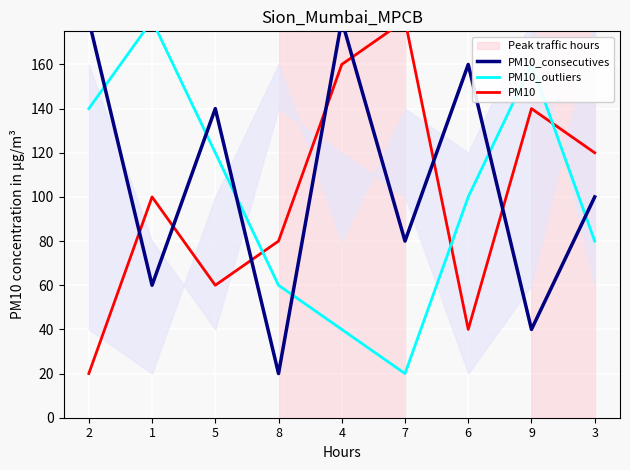

True or false: PM10 has more than 2 interior local peaks.

True